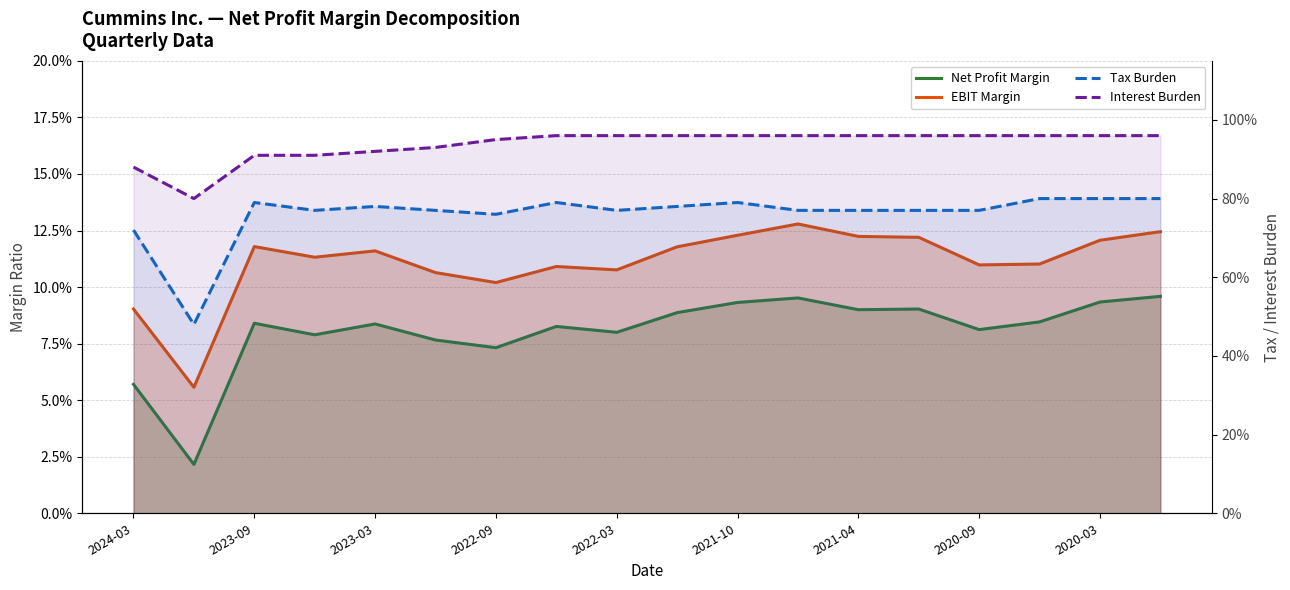

In EBIT Margin, how many points are lower than both neighbors (excluding endpoints)?

5